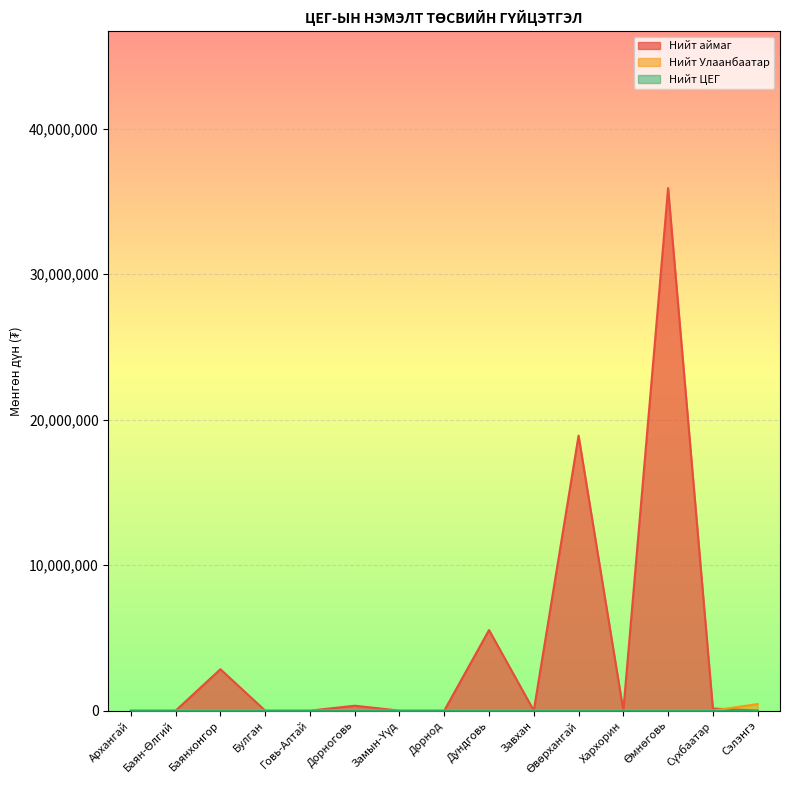

What is the sum of all Нийт аймаг values?

63670242